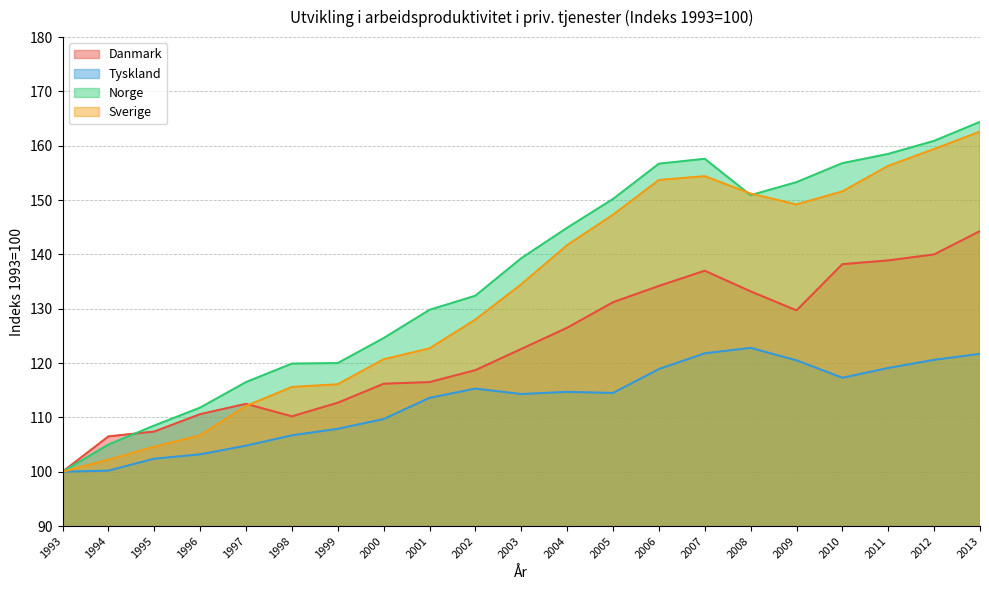

Reading right to left, transcribe all the data shown in this chart.

Danmark: 144.3	140.0	138.9	138.2	129.7	133.2	137.0	134.2	131.2	126.5	122.6	118.7	116.5	116.2	112.7	110.2	112.5	110.6	107.4	106.5	100.0
Tyskland: 121.7	120.6	119.1	117.3	120.5	122.8	121.8	118.9	114.5	114.7	114.3	115.3	113.6	109.7	107.9	106.7	104.8	103.2	102.4	100.2	100.0
Norge: 164.4	160.9	158.5	156.8	153.3	150.9	157.6	156.7	150.2	144.9	139.3	132.4	129.8	124.6	120.0	119.9	116.5	111.8	108.5	105.0	100.0
Sverige: 162.6	159.4	156.3	151.6	149.2	151.2	154.4	153.7	147.3	141.7	134.5	128.0	122.7	120.7	116.1	115.6	112.1	106.7	104.6	102.2	100.0